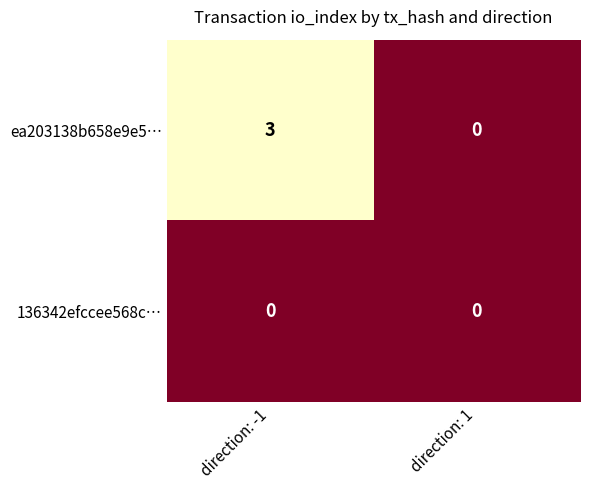

Which label corresponds to the largest value in the chart?

direction: -1